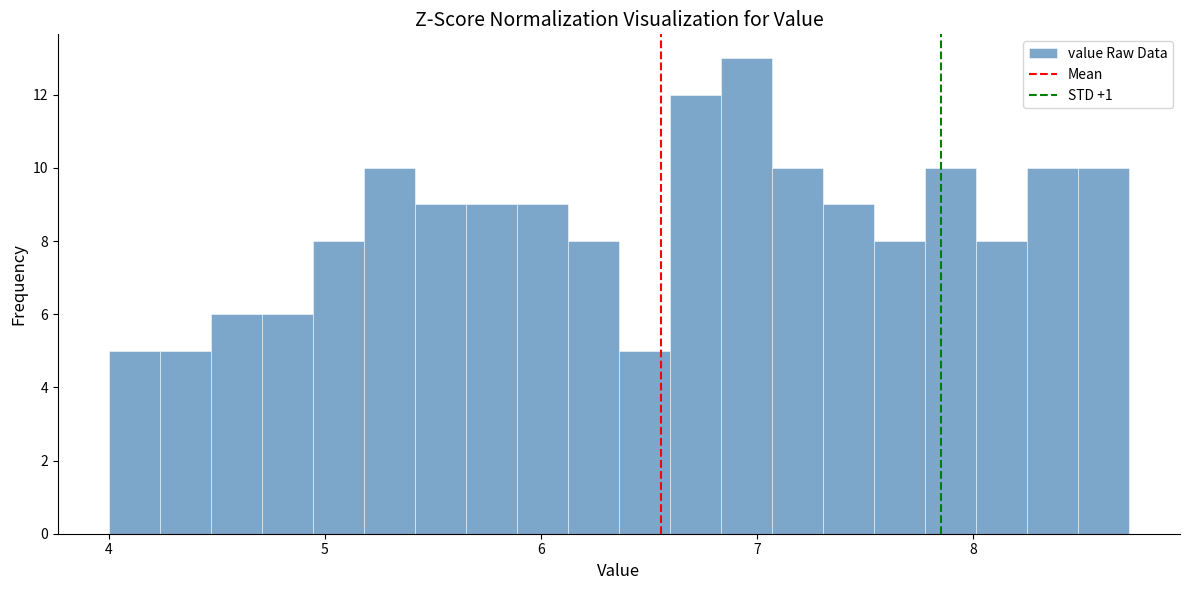

Around what value on the x-axis is the tallest bar? Give the approximate position of its centre, as read against the axis.

7.0